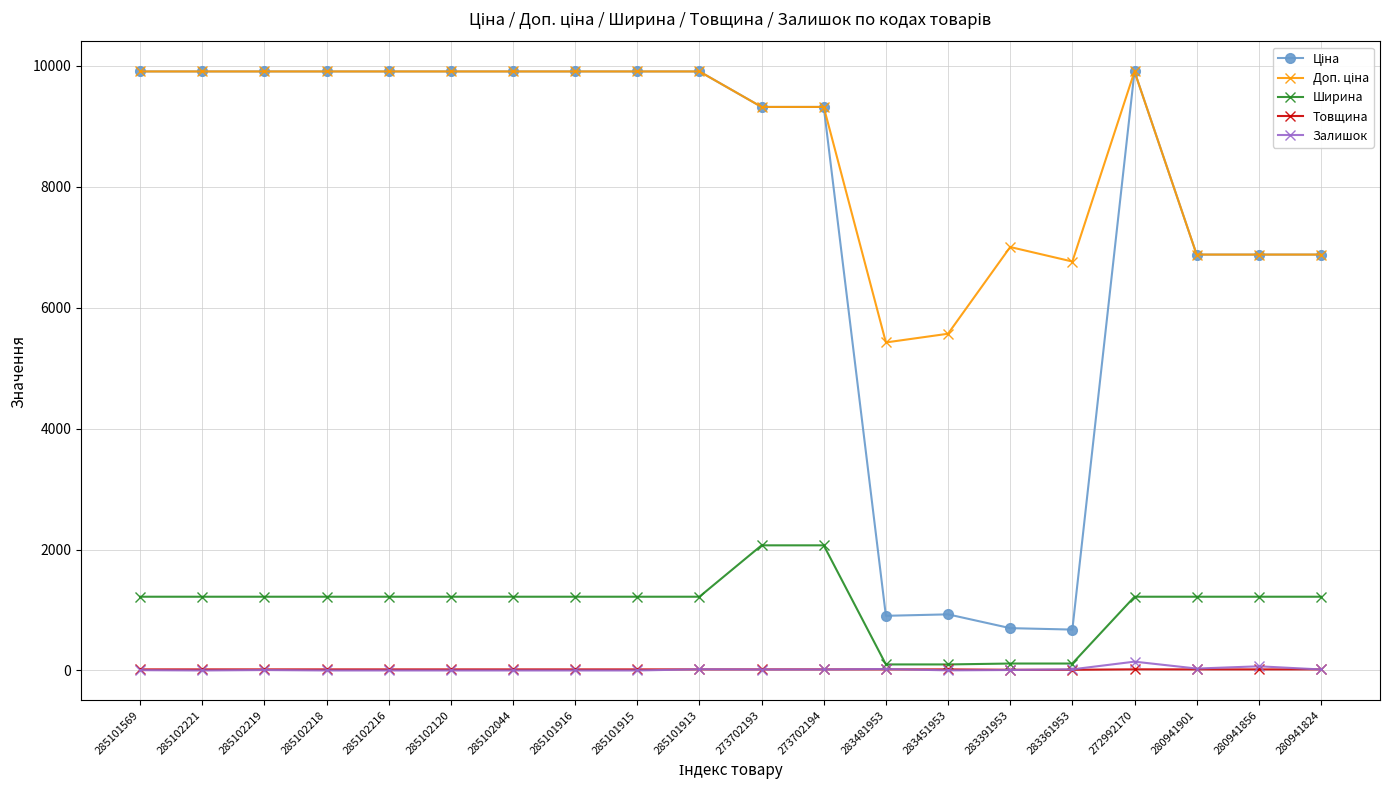

Read the Ширина value at 273702193.

2070.0